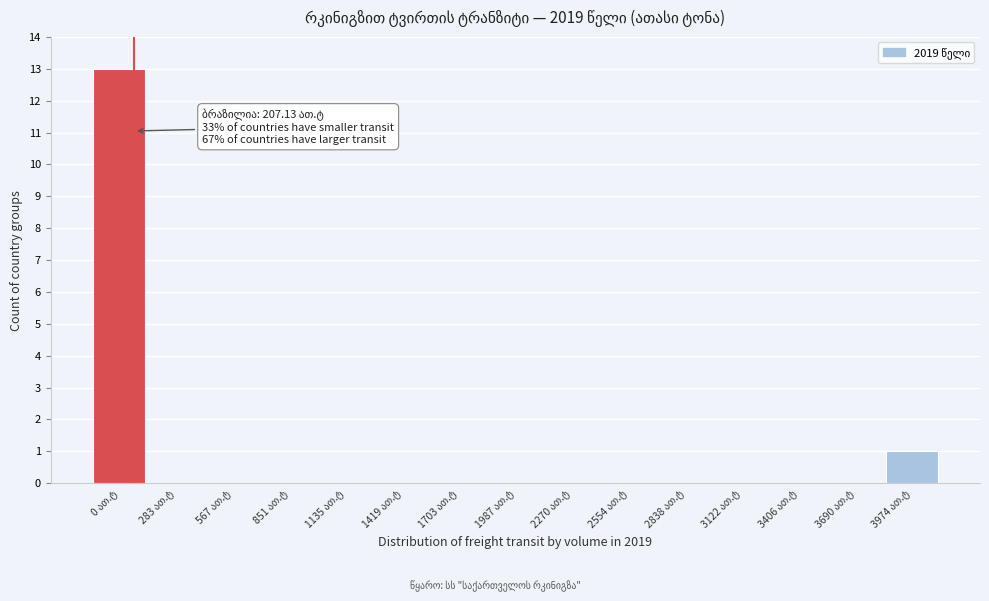

What is the sum of all values?

14